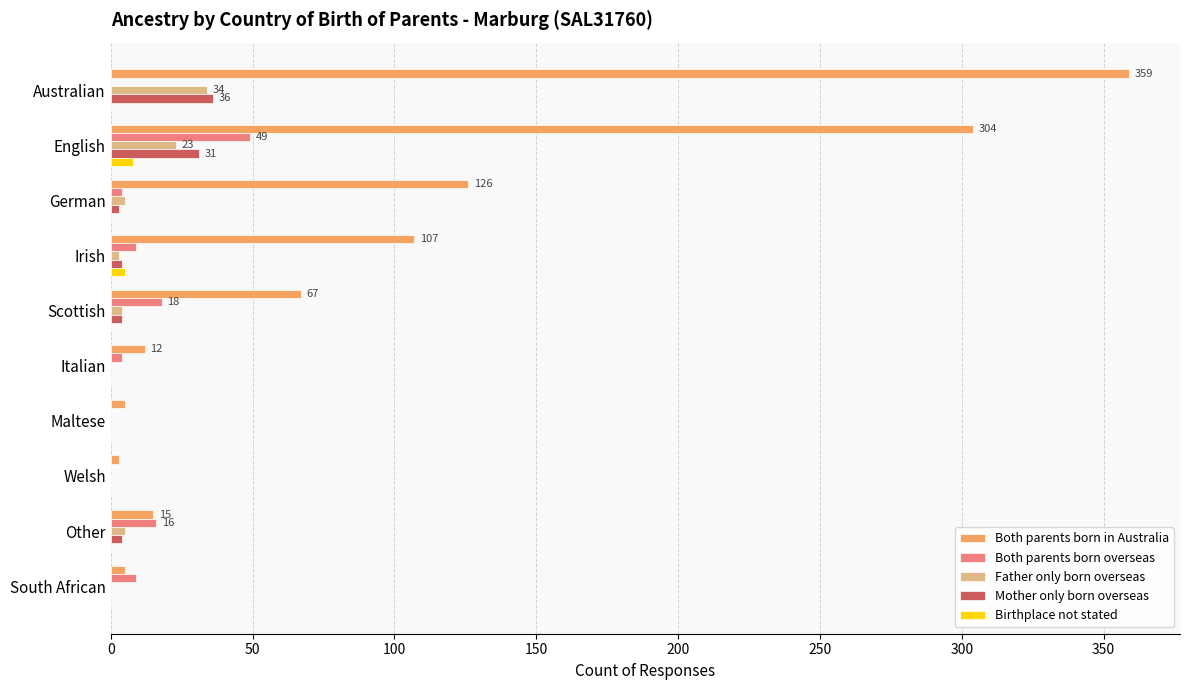

Between Australian and Welsh, which series saw the biggest shift?

Both parents born in Australia